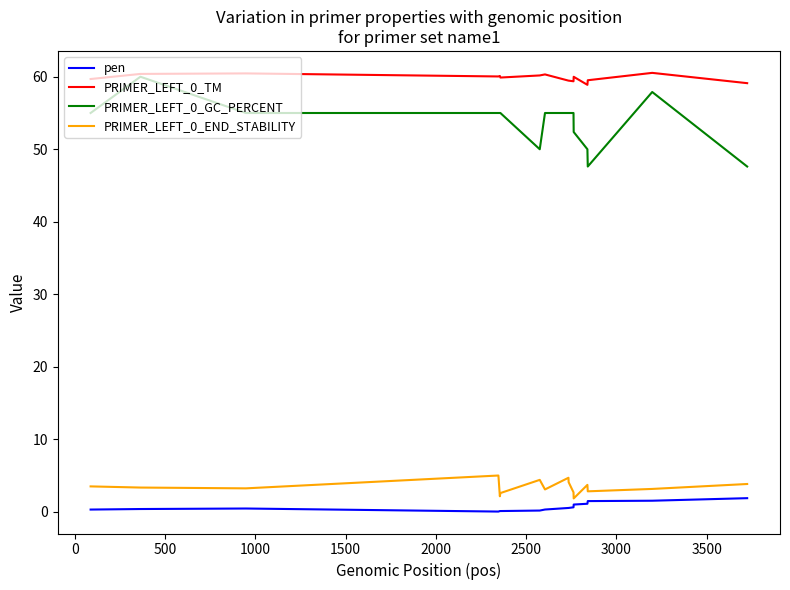

True or false: pen and PRIMER_LEFT_0_GC_PERCENT intersect in this chart.

False